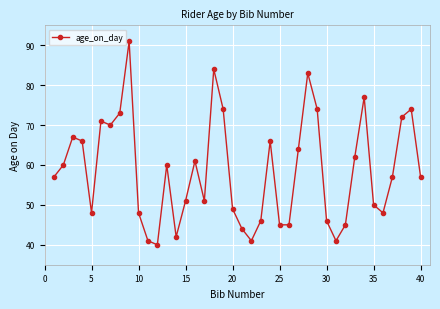

Reading left to right, list all the values displayed in this chart.

57	60	67	66	48	71	70	73	91	48	41	40	60	42	51	61	51	84	74	49	44	41	46	66	45	45	64	83	74	46	41	45	62	77	50	48	57	72	74	57